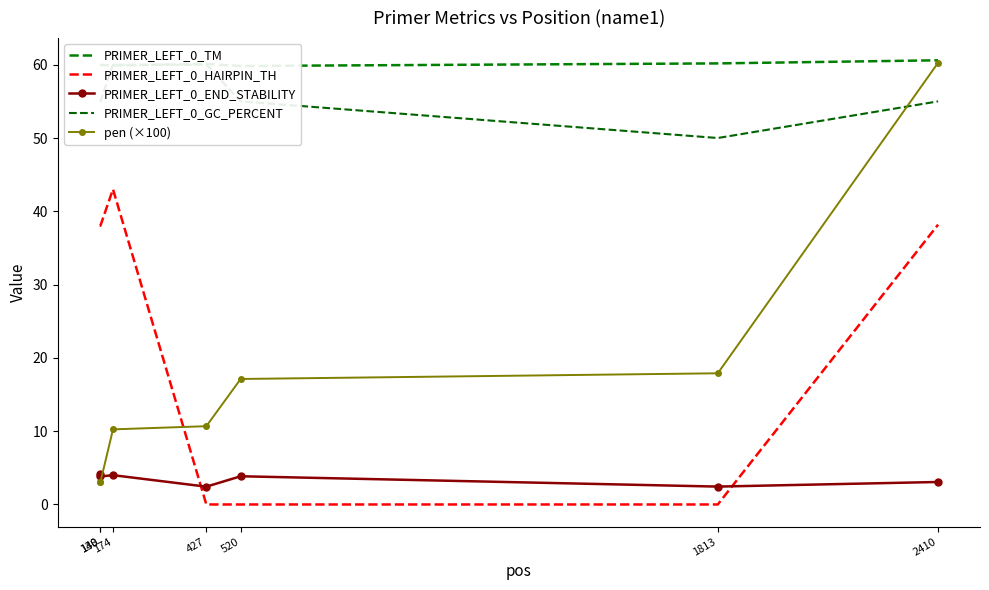

How many distinct data groups are displayed?

5